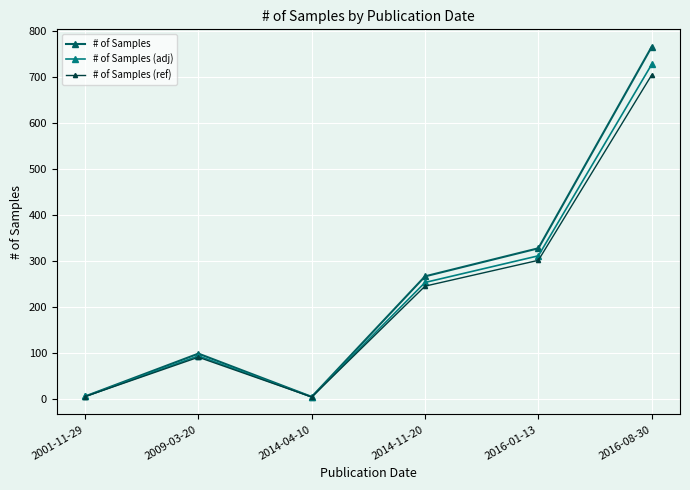

How many distinct data groups are displayed?

3